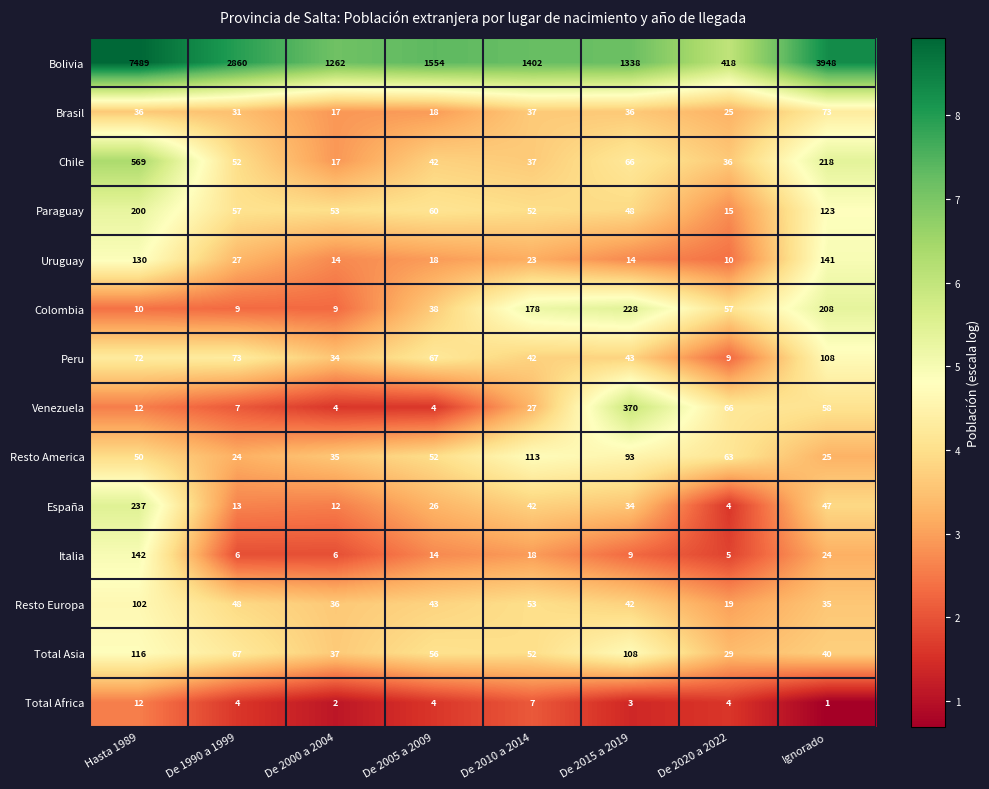

At which category does the chart reach its minimum across all series?

Ignorado